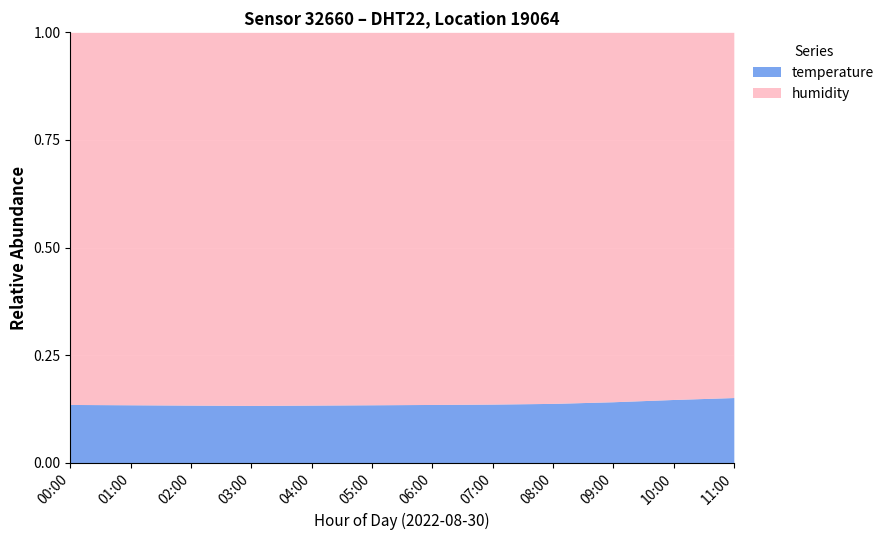

True or false: temperature and humidity intersect in this chart.

False